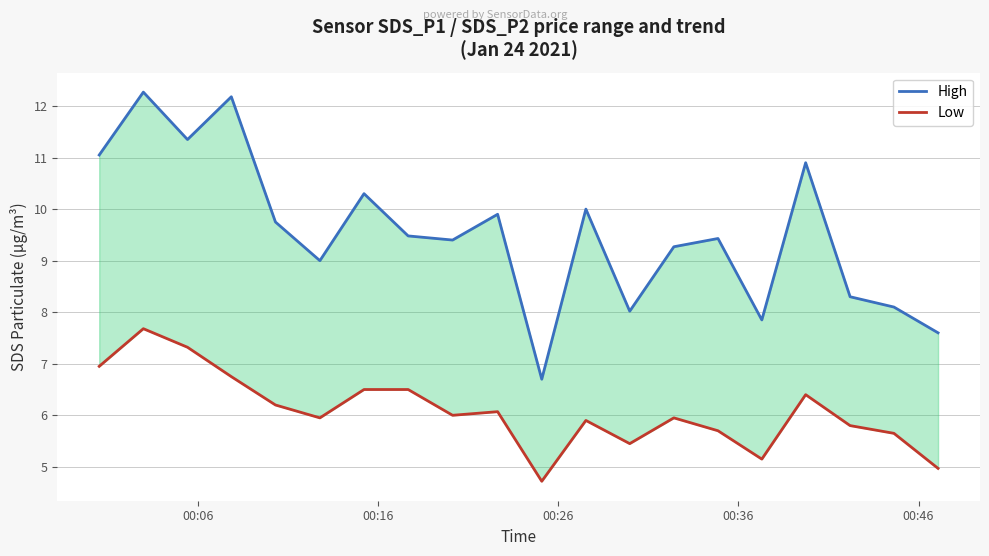

What is the average value of the Low series?

6.1